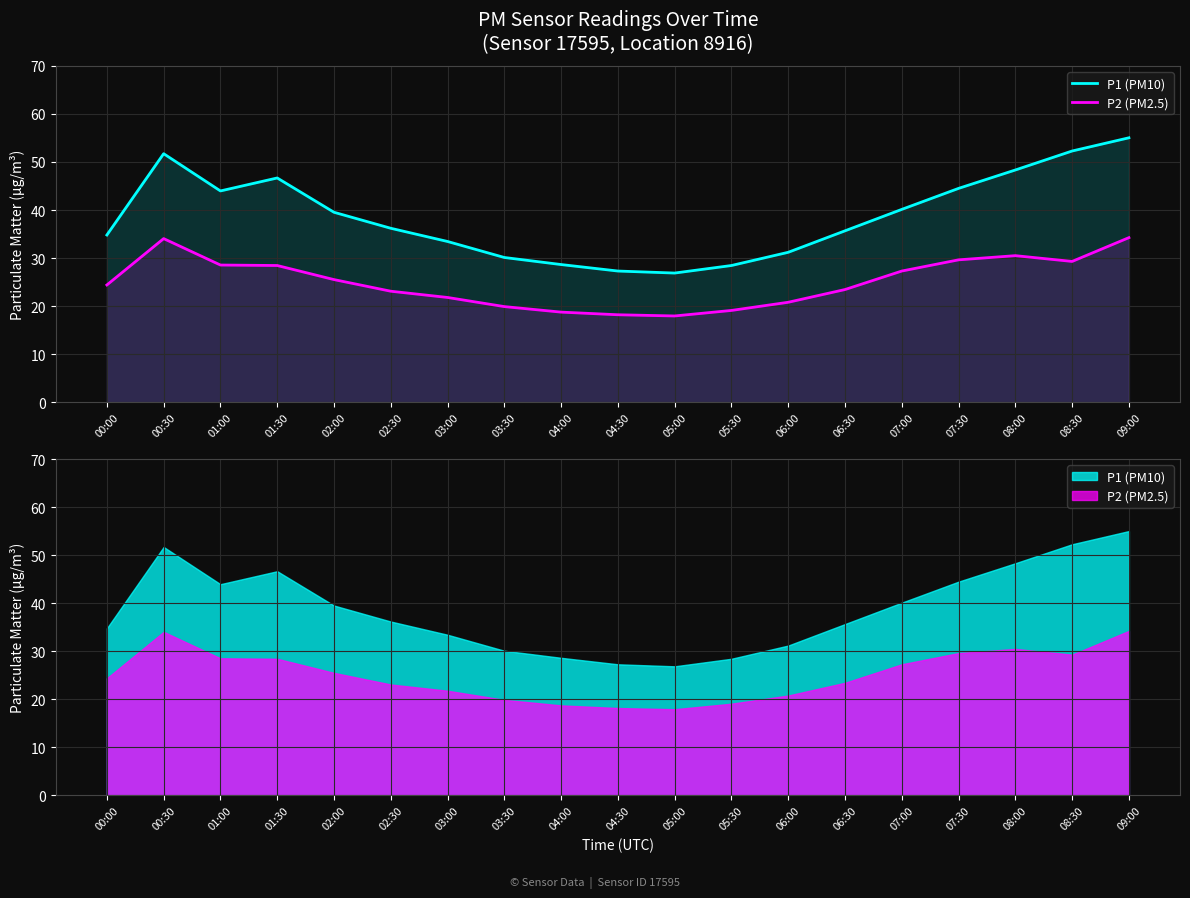

Reading left to right, list all the values displayed in this chart.

P1 (PM10): 00:00=34.8	00:30=51.7	01:00=44.0	01:30=46.7	02:00=39.5	02:30=36.2	03:00=33.5	03:30=30.1	04:00=28.6	04:30=27.3	05:00=26.9	05:30=28.4	06:00=31.2	06:30=35.7	07:00=40.1	07:30=44.5	08:00=48.3	08:30=52.3	09:00=55.0
P2 (PM2.5): 00:00=24.4	00:30=34.0	01:00=28.6	01:30=28.4	02:00=25.5	02:30=23.1	03:00=21.8	03:30=19.9	04:00=18.8	04:30=18.2	05:00=17.9	05:30=19.1	06:00=20.8	06:30=23.4	07:00=27.3	07:30=29.6	08:00=30.5	08:30=29.3	09:00=34.2